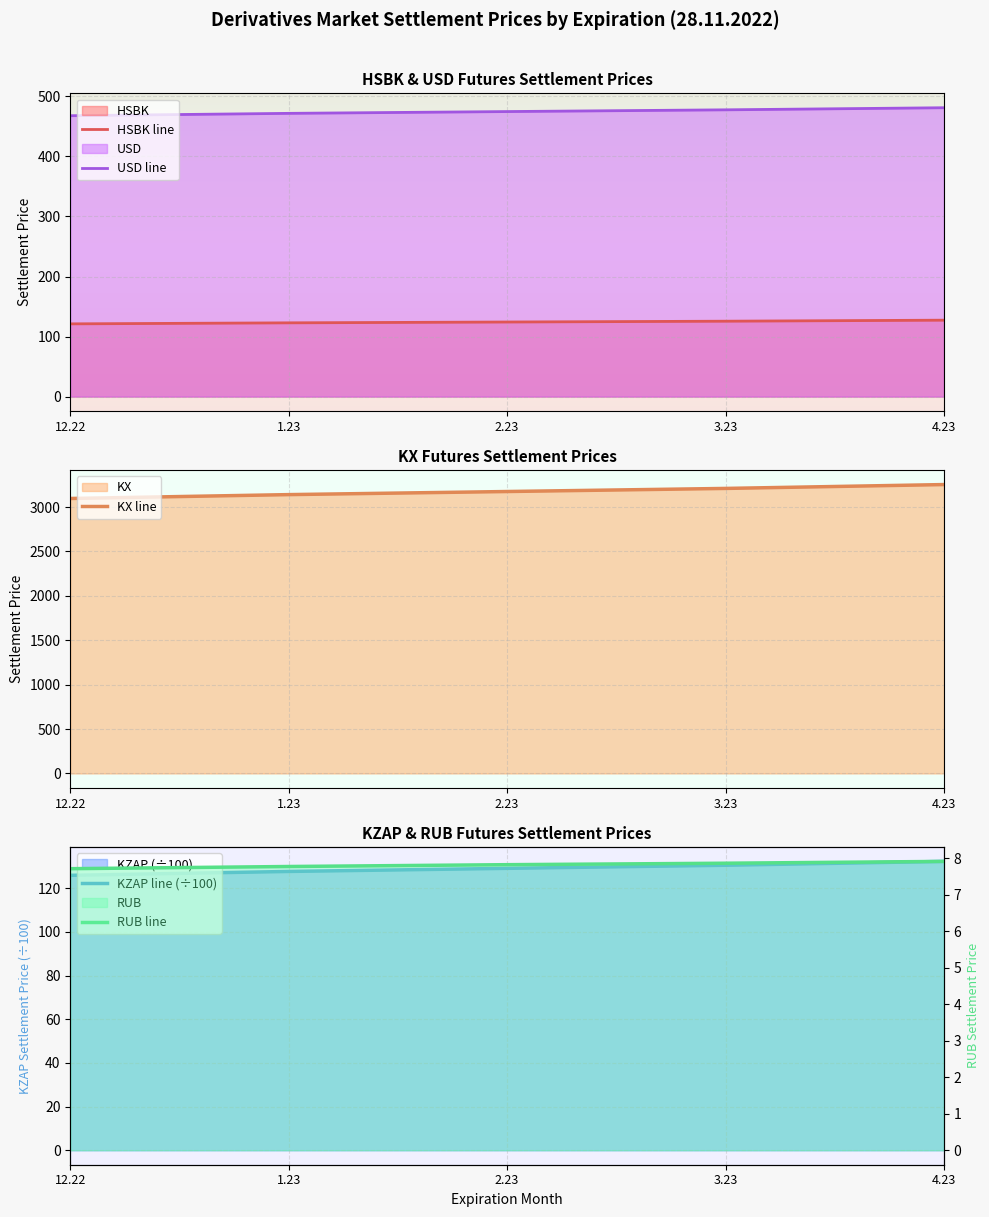

What is the difference between the maximum and second lowest values in the KZAP line (÷100) series?

4.6